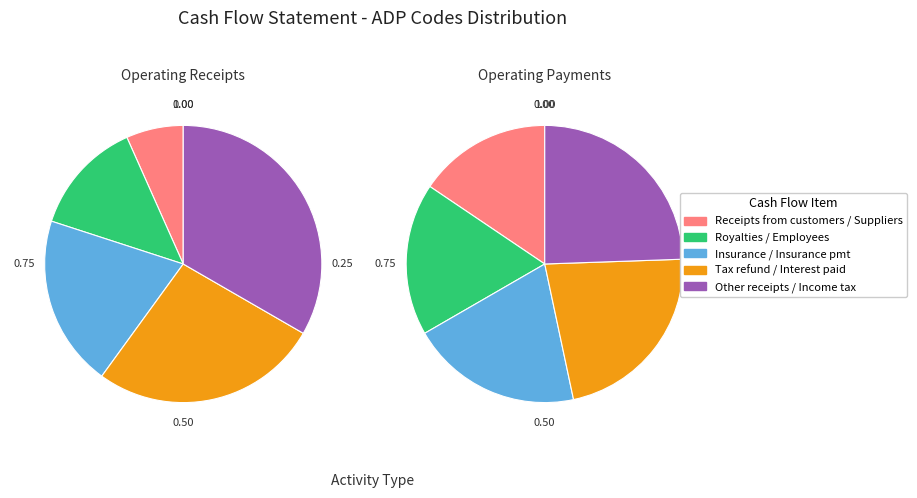

Is the sum of Cash receipts from customers and Other cash receipts from operating greater than half?

No